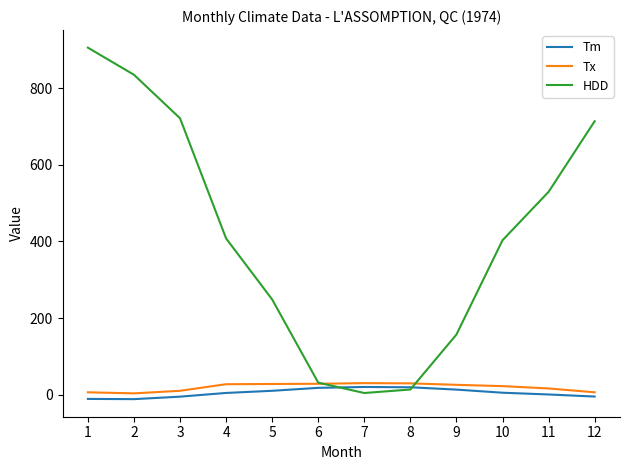

What is the minimum value shown in the chart?

-11.8